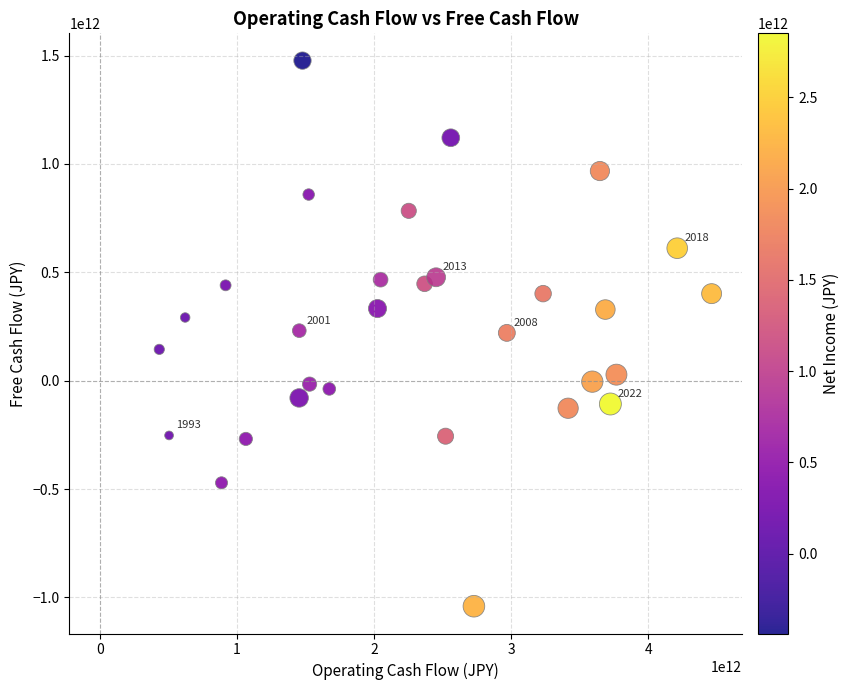

What is the range of X values (max minus min)?

4028356831102